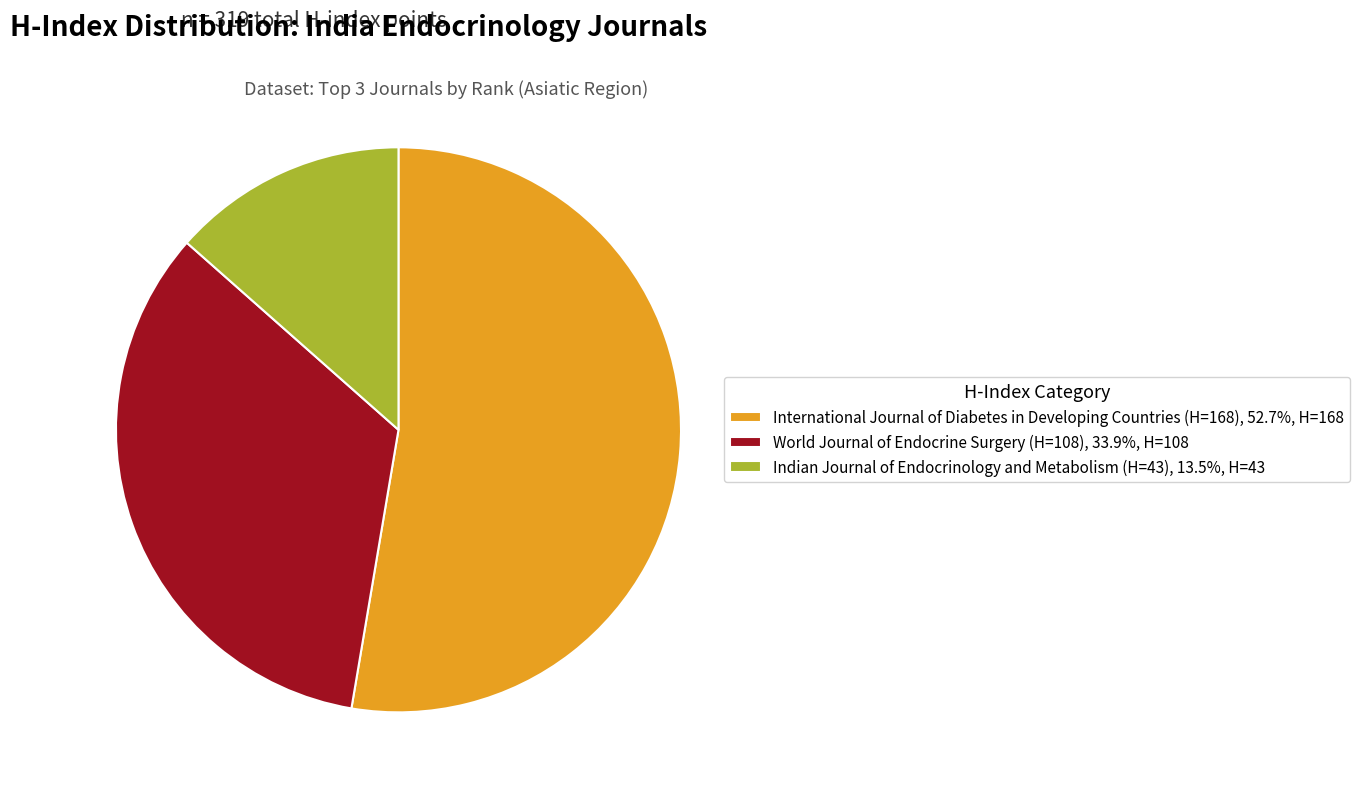

Is it true that Indian Journal of Endocrinology and Metabolism (H=43) is 13% of the pie?

True